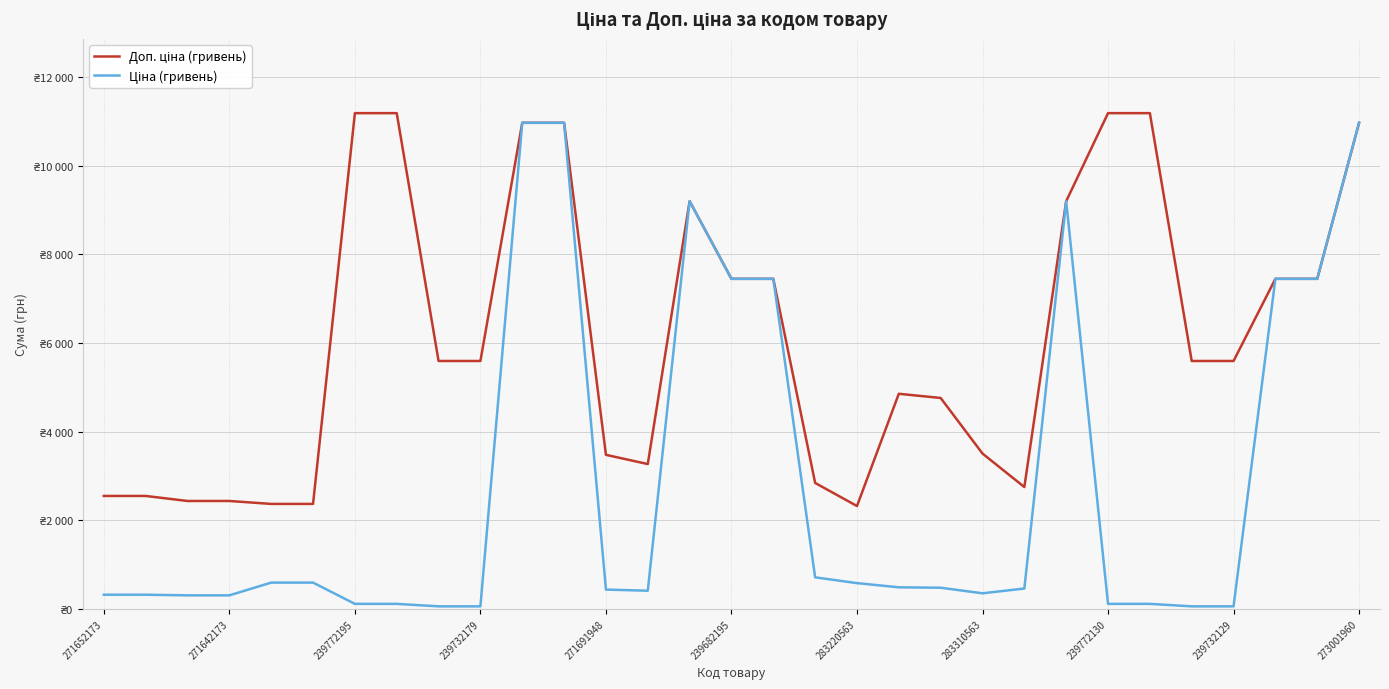

Reading left to right, extract all data points from this chart.

Доп. ціна (гривень): 2546.4	2546.4	2432.8	2432.8	2366.5	2366.5	11182.0	11182.0	5591.0	5591.0	10964.4	10964.4	3474.1	3265.8	9196.3	7444.6	7444.6	2839.8	2319.2	4851.4	4756.7	3502.5	2747.5	9196.3	11182.0	11182.0	5591.0	5591.0	7444.6	7444.6	10964.4
Ціна (гривень): 318.3	318.3	304.1	304.1	591.6	591.6	111.8	111.8	55.9	55.9	10964.4	10964.4	434.3	408.2	9196.3	7444.6	7444.6	710.0	579.8	485.1	475.7	350.2	457.9	9196.3	111.8	111.8	55.9	55.9	7444.6	7444.6	10964.4